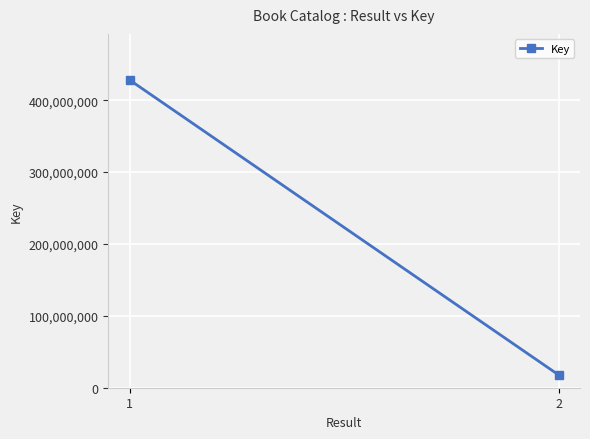

Rank the categories by value from highest to lowest.

1, 2